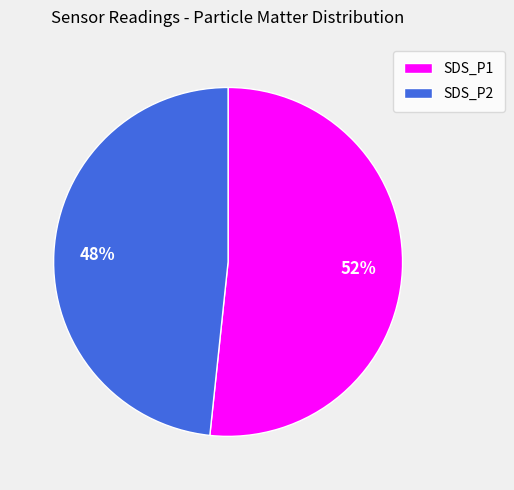

How many segments does this pie chart have?

2